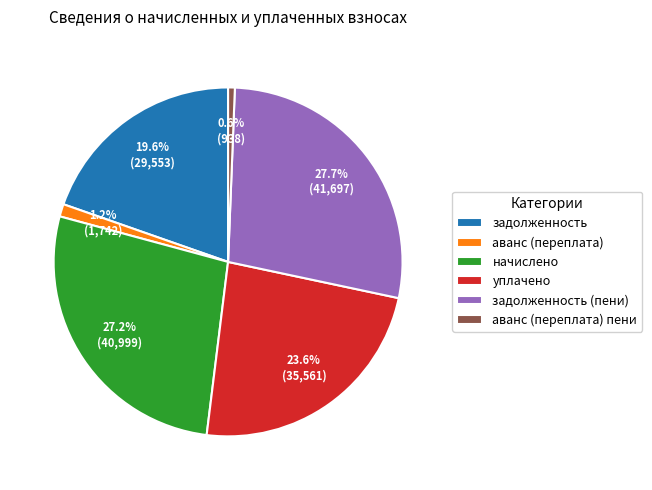

The начислено slice represents 16% of the pie. True or false?

False